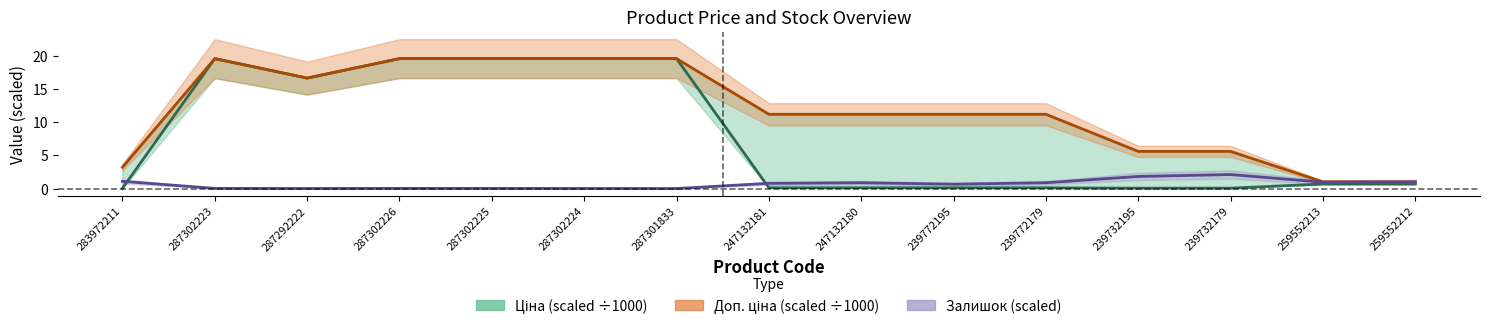

Is this an area chart (filled region under the line)?

No